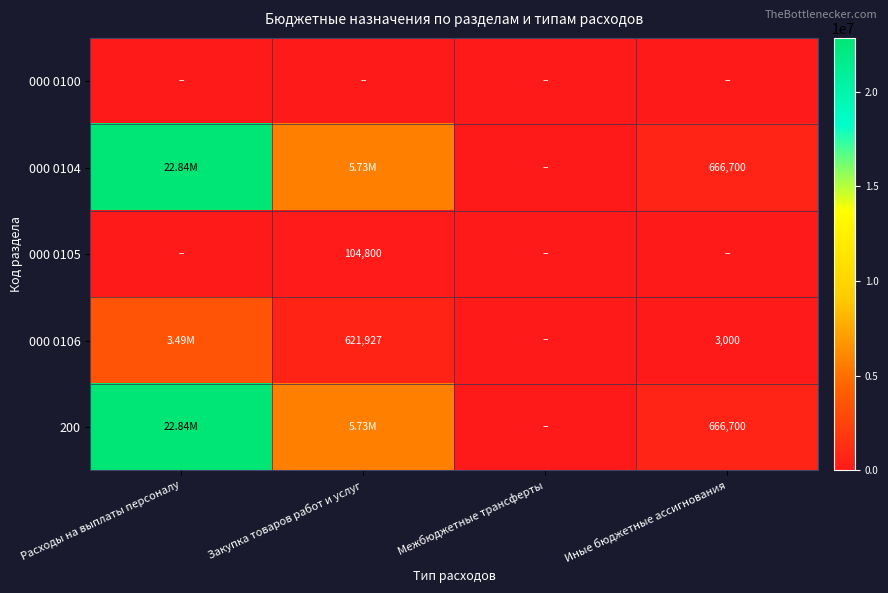

How many distinct data groups are displayed?

5